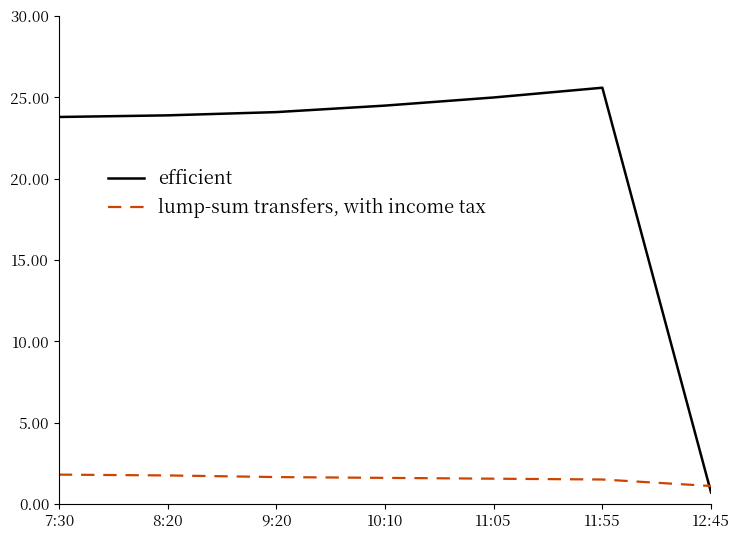

Between which two adjacent categories do efficient and lump-sum transfers, with income tax first intersect?

11:55 and 12:45